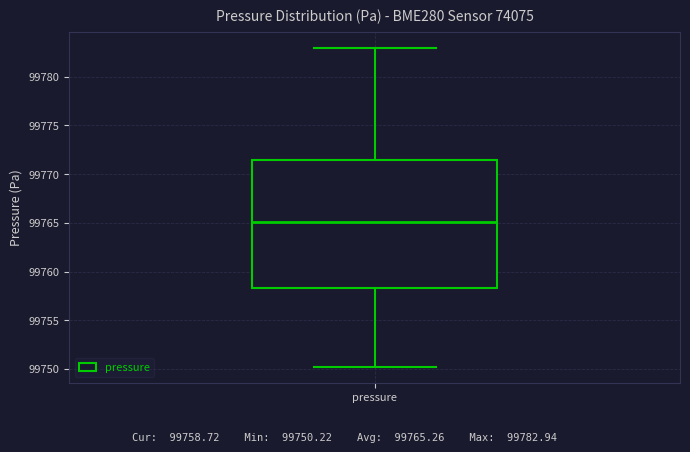

Transcribe this box plot: give where the median line is, the range the box spans, and where the two whiskers end, as read against the y-axis. The values are not printed on the chart, so give them approximately, as read against the axis.

median 99765.0, box 99758.5 to 99771.5, whiskers 99750.0 to 99783.0